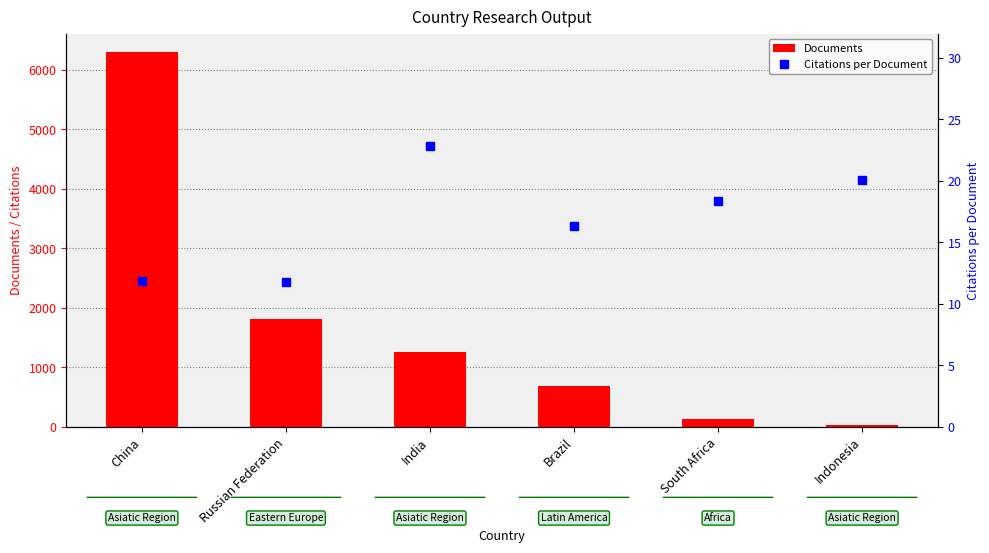

Is the value of Documents at India greater than the value of Citations per Document at India?

Yes